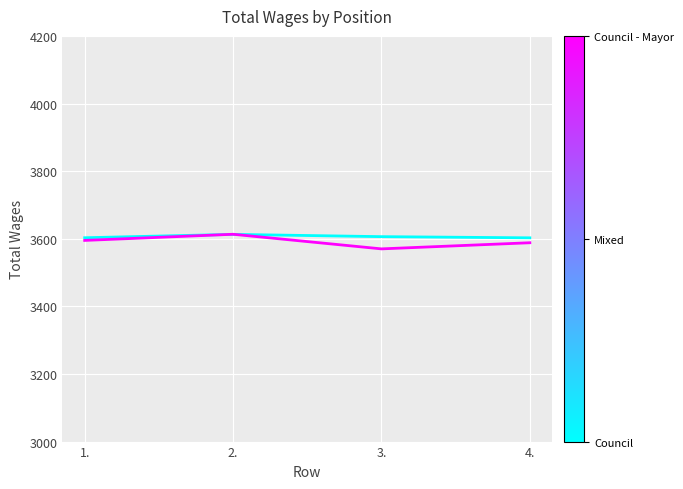

The Council - Mayor series shows 3595.0 at 1.. True or false?

True